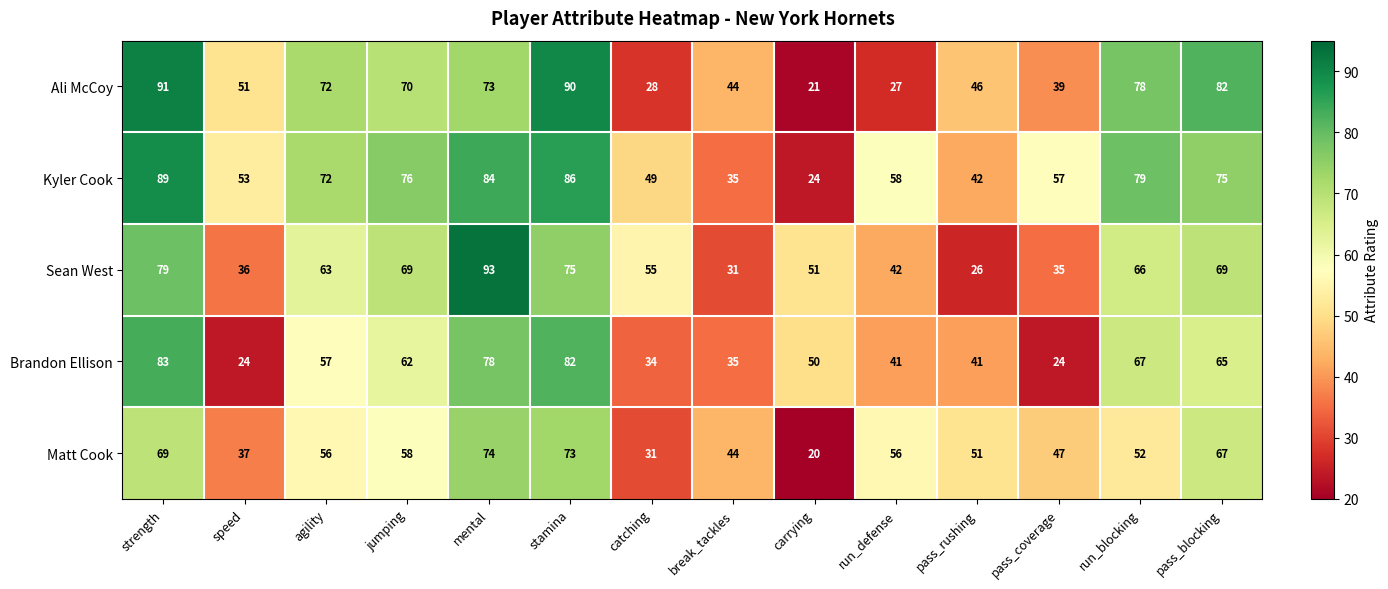

Between strength and carrying, which series saw the biggest shift?

Ali McCoy